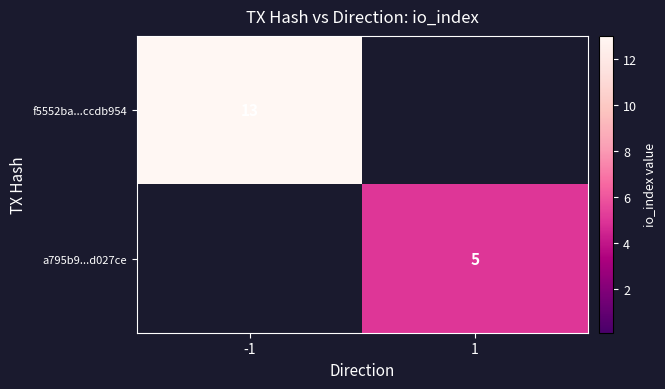

The f5552ba...ccdb954 series shows 13 at -1. True or false?

True